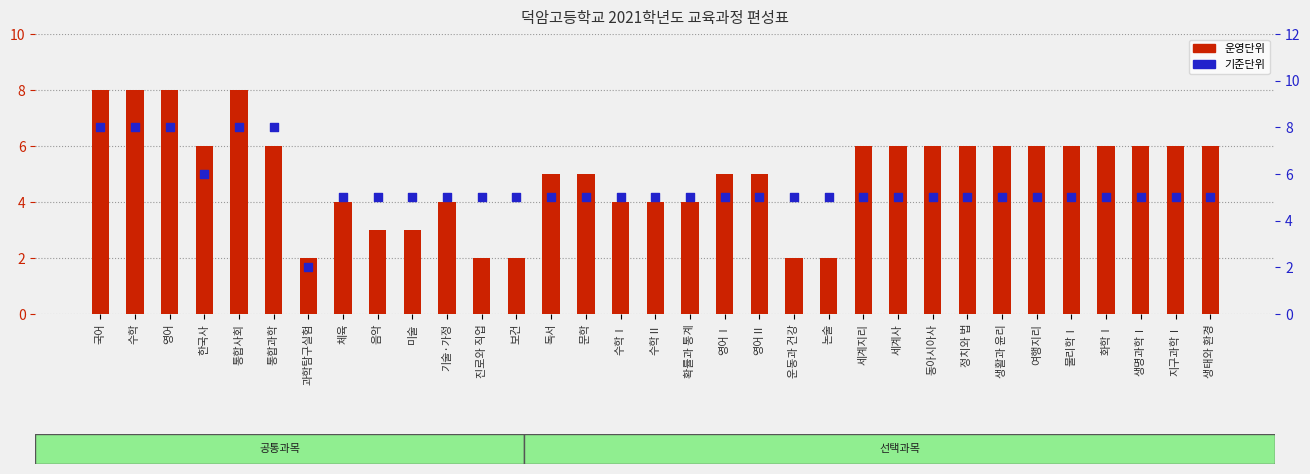

What is the total value across all series at 생태와 환경?

11